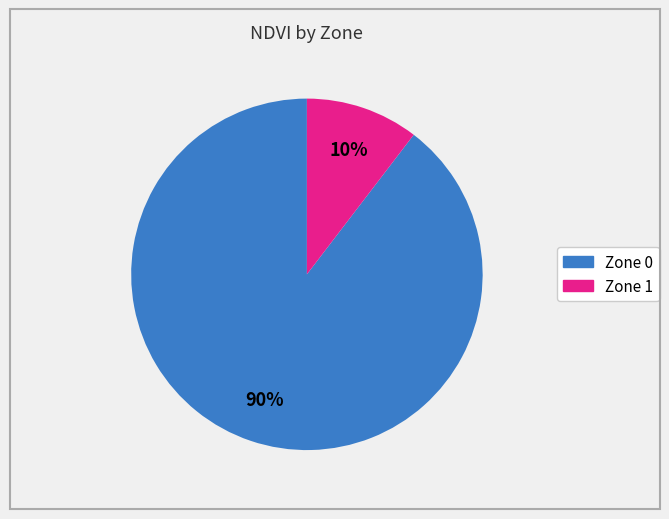

How many slices are in this pie chart?

2